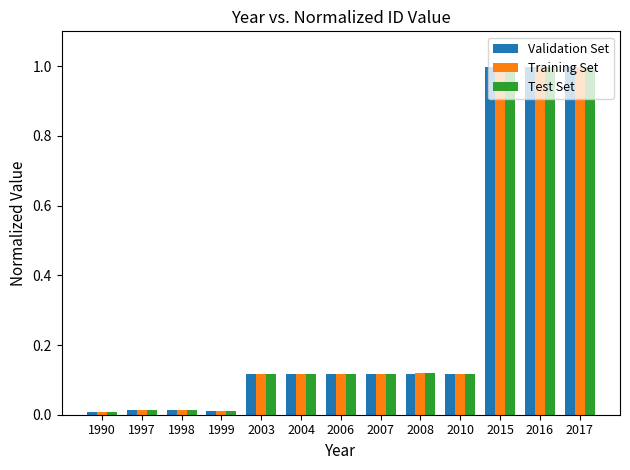

Are the bars grouped side by side (vs. stacked)?

Yes